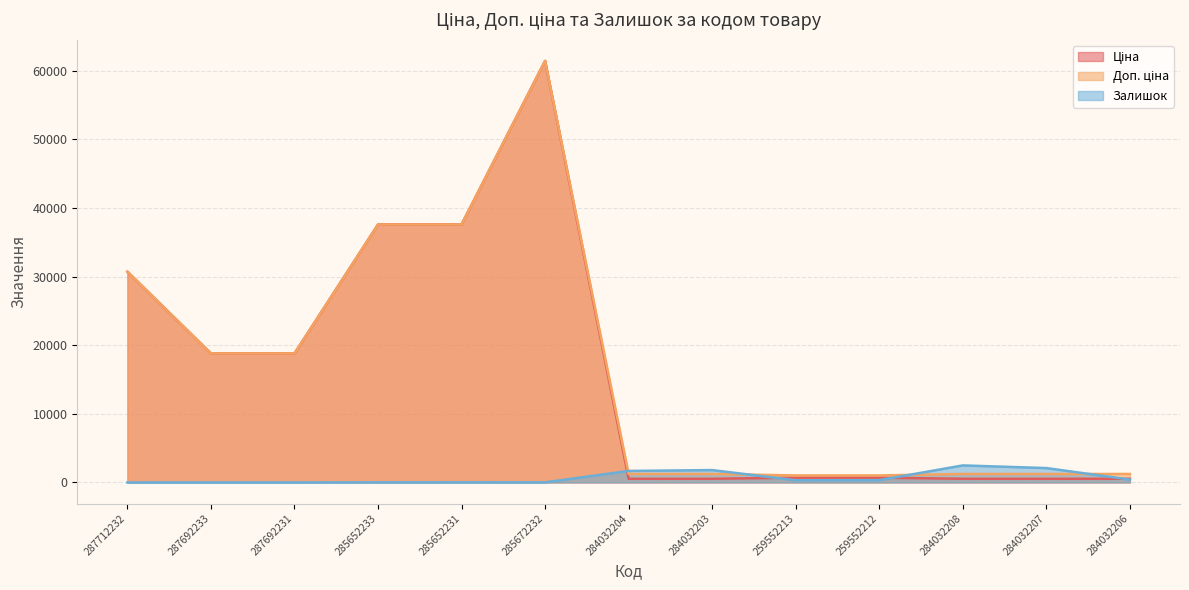

Which label corresponds to the smallest value in the chart?

287712232